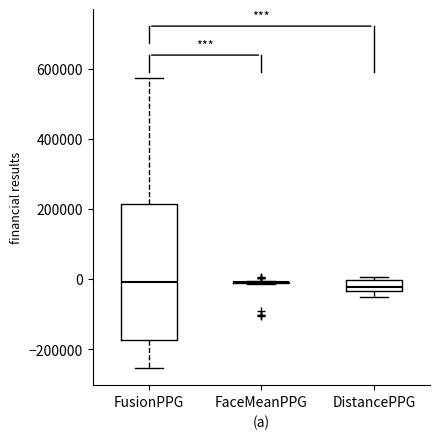

Which box is the tallest, from its lower edge to its upper edge?

FusionPPG